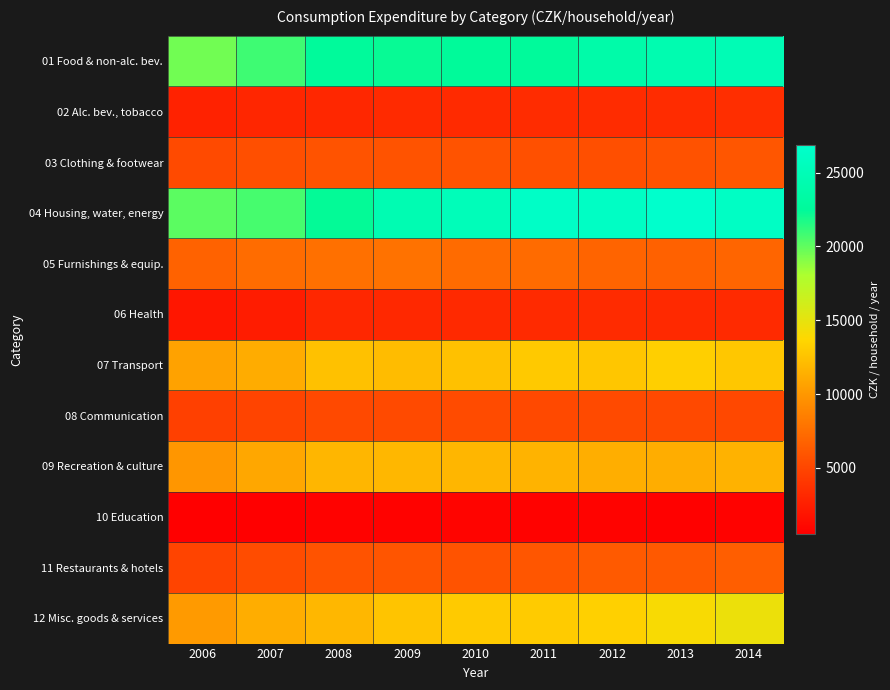

Reading left to right, what are all the values shown in this chart?

01 Food & non-alc. bev.: 2006=19598	2007=20866	2008=22571	2009=22222	2010=22484	2011=22546	2012=23777	2013=24448	2014=24800
02 Alc. bev., tobacco: 2006=2783	2007=2972	2008=3084	2009=3248	2010=3237	2011=3383	2012=3381	2013=3386	2014=3505
03 Clothing & footwear: 2006=5295	2007=5590	2008=5816	2009=5804	2010=5805	2011=5654	2012=5595	2013=5720	2014=5978
04 Housing, water, energy: 2006=20157	2007=20652	2008=22333	2009=24623	2010=25194	2011=26326	2012=26230	2013=26847	2014=26211
05 Furnishings & equip.: 2006=6701	2007=7388	2008=7583	2009=7758	2010=7265	2011=7294	2012=6857	2013=6649	2014=6932
06 Health: 2006=1995	2007=2369	2008=3068	2009=3125	2010=3165	2011=3231	2012=3330	2013=3168	2014=3228
07 Transport: 2006=10648	2007=11189	2008=12421	2009=12105	2010=12409	2011=12889	2012=12732	2013=13240	2014=12805
08 Communication: 2006=4642	2007=4856	2008=5221	2009=5303	2010=5322	2011=5255	2012=5283	2013=5209	2014=5132
09 Recreation & culture: 2006=9925	2007=10930	2008=11816	2009=11856	2010=11823	2011=11588	2012=11289	2013=11225	2014=11557
10 Education: 2006=528	2007=608	2008=685	2009=688	2010=791	2011=729	2012=778	2013=670	2014=722
11 Restaurants & hotels: 2006=4903	2007=5367	2008=5812	2009=5966	2010=5823	2011=5990	2012=6258	2013=6225	2014=6509
12 Misc. goods & services: 2006=10167	2007=11229	2008=11847	2009=12613	2010=12927	2011=12998	2012=13310	2013=14040	2014=14670